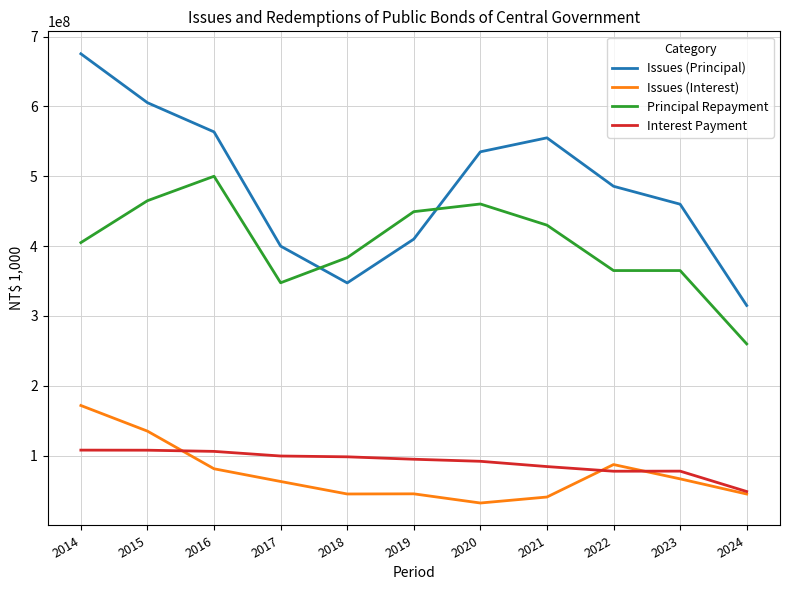

How many intersections are there between Issues (Principal) and Principal Repayment?

2